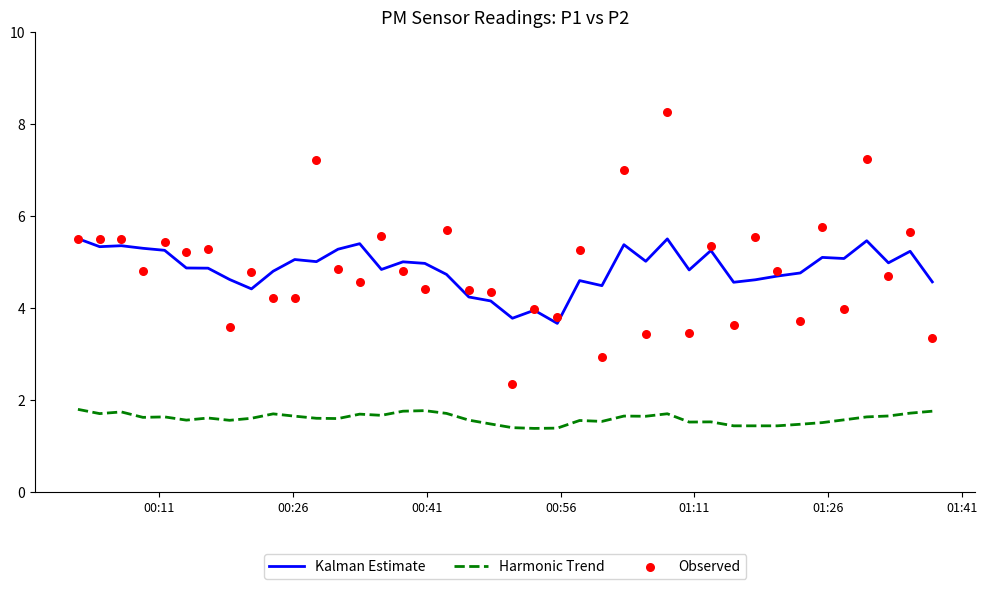

At how many categories does at least one series exceed 5?

23